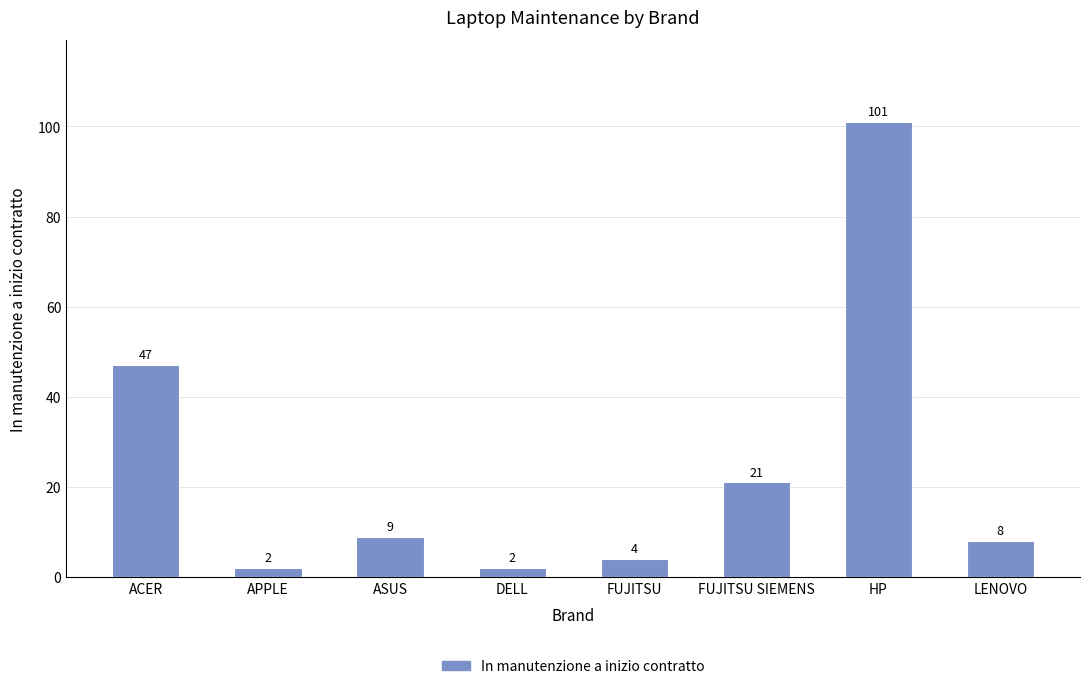

At which label is the value closest to 51?

ACER